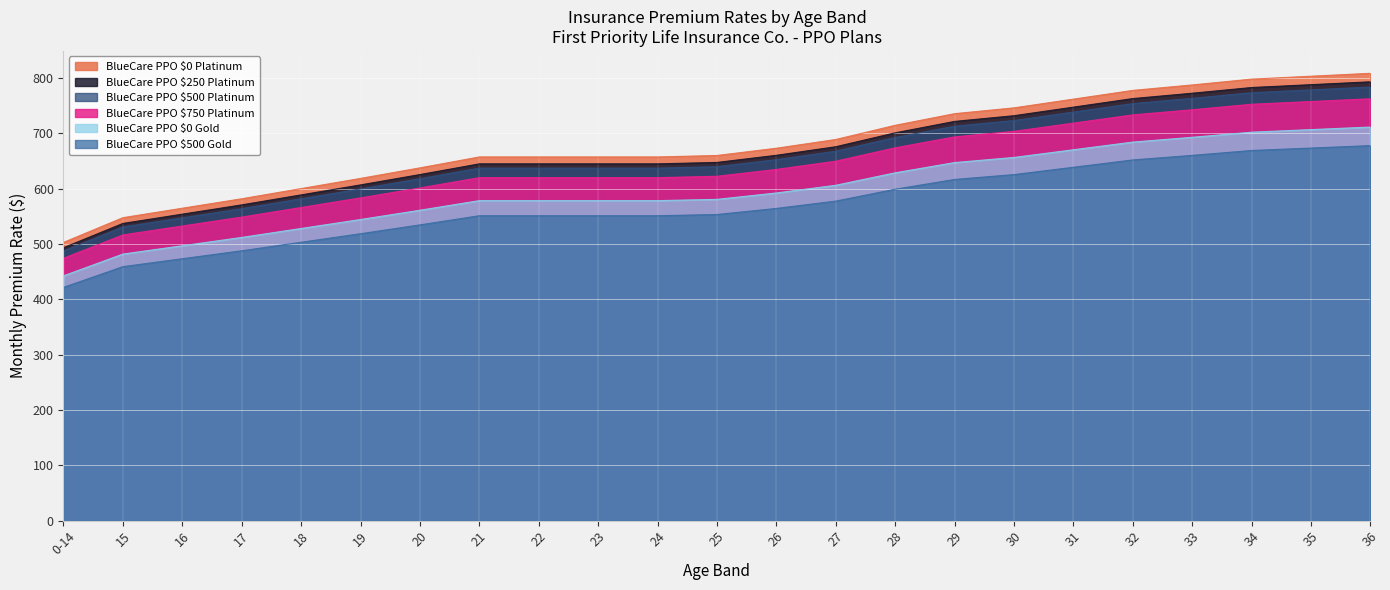

What is the value of the BlueCare PPO $0 Platinum point at the 9th from the left?

657.0